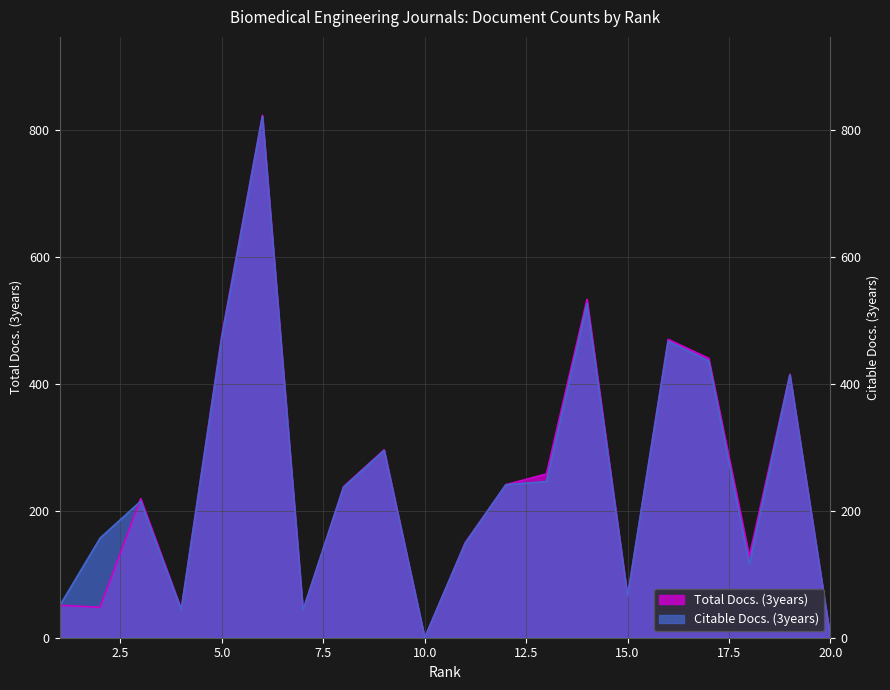

What is the difference between the highest and lowest values at 6?

2